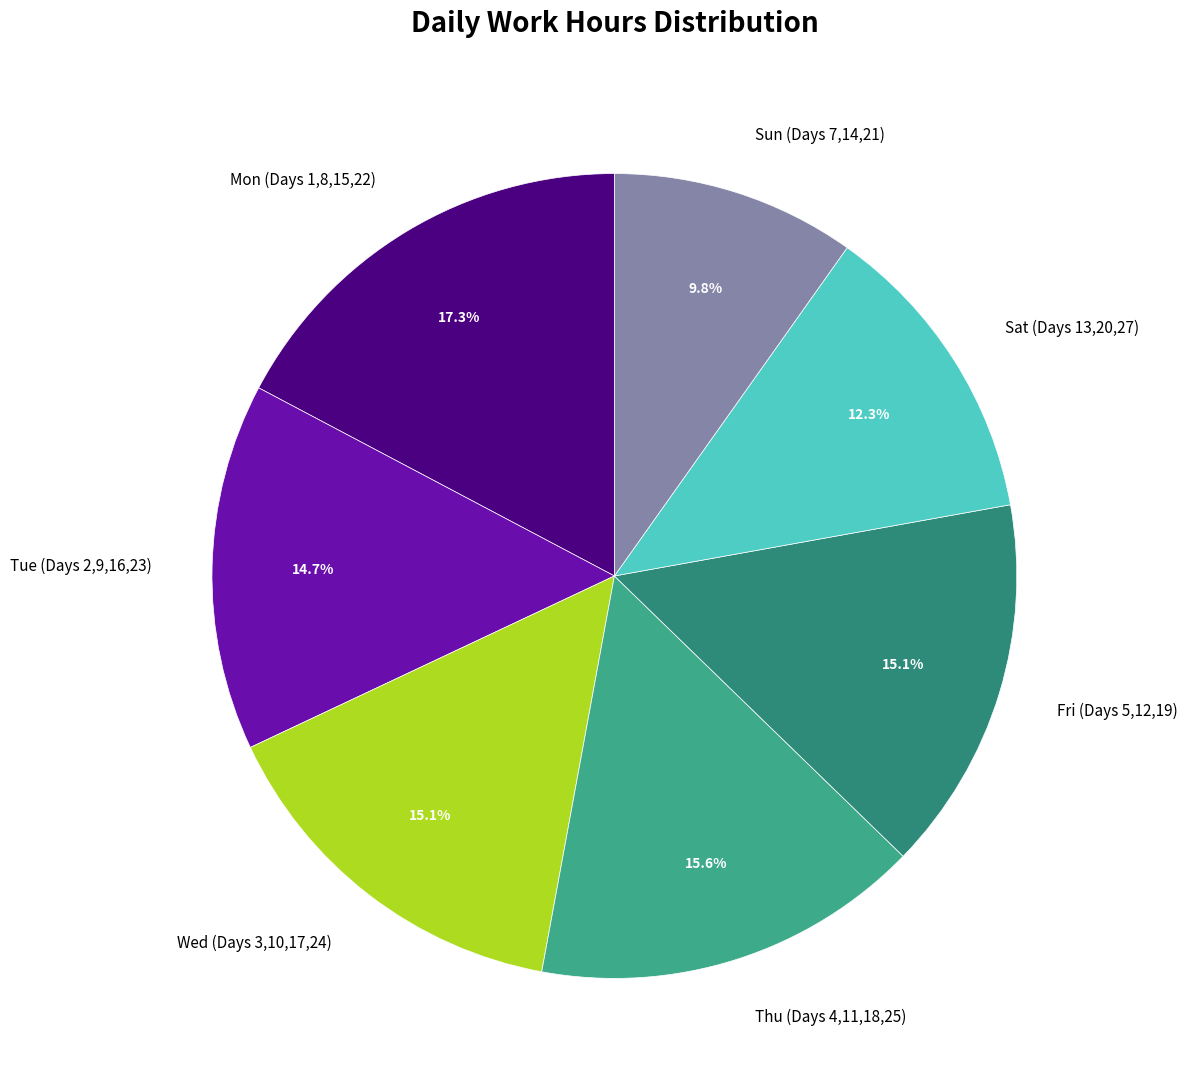

Is the sum of Tue (Days 2,9,16,23) and Fri (Days 5,12,19) greater than half?

No